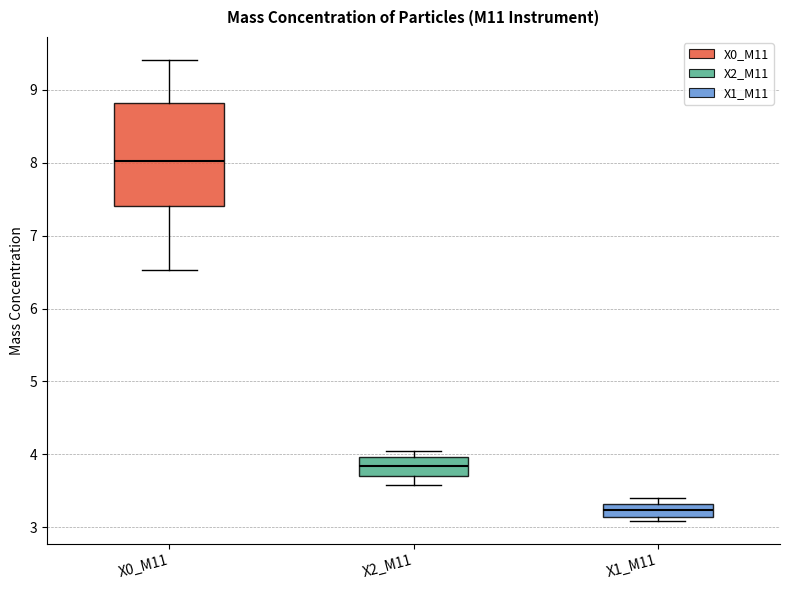

Reading left to right, read every box against the y-axis: the position of its median line, the range the box covers, and the ends of its whiskers. The values are not printed on the chart, so give them approximately, as read against the axis.

X0_M11: median 8.0, box 7.4 to 8.8, whiskers 6.5 to 9.4
X2_M11: median 3.8, box 3.7 to 4.0, whiskers 3.6 to 4.1
X1_M11: median 3.2, box 3.1 to 3.3, whiskers 3.1 (just below the box's lower edge) to 3.4